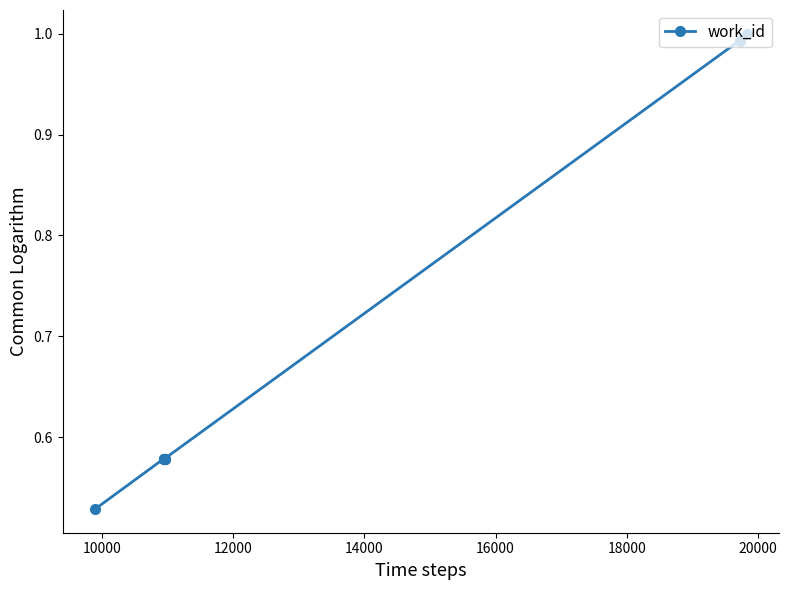

What is the difference between the second highest and second lowest values?

0.4